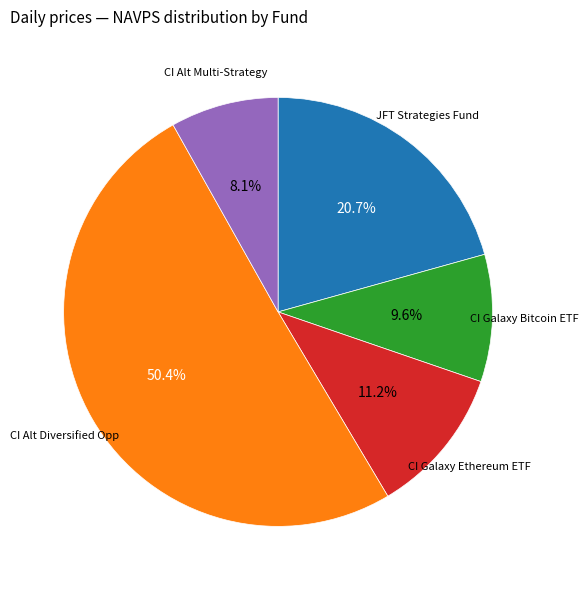

Does any single category account for the majority?

Yes